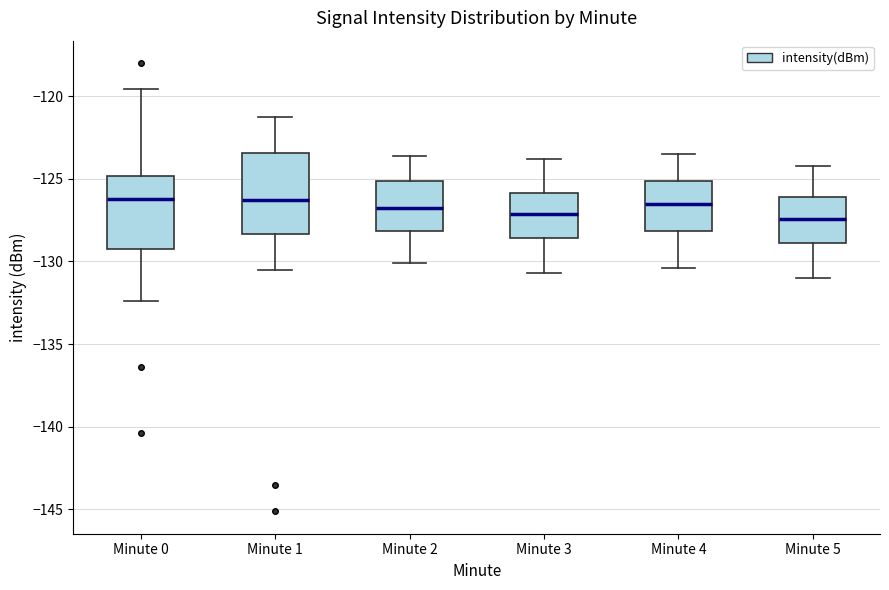

Where does the median line of the box for Minute 3 sit on the y-axis? The values are not printed on the chart, so give them approximately, as read against the axis.

-127.0